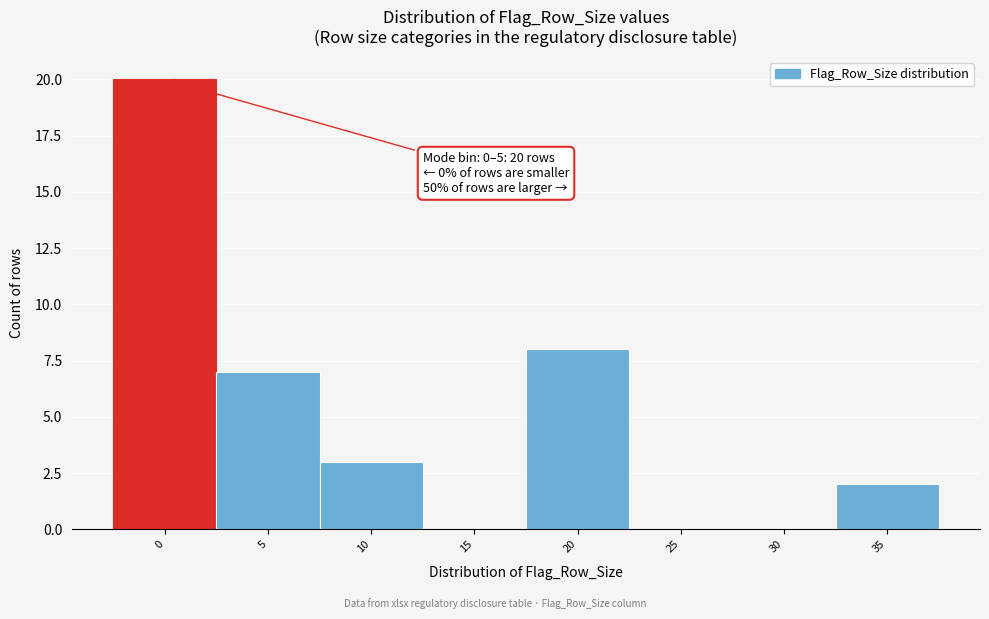

Reading left to right, extract all data points from this chart.

0=20	5=7	10=3	15=0	20=8	25=0	30=0	35=2